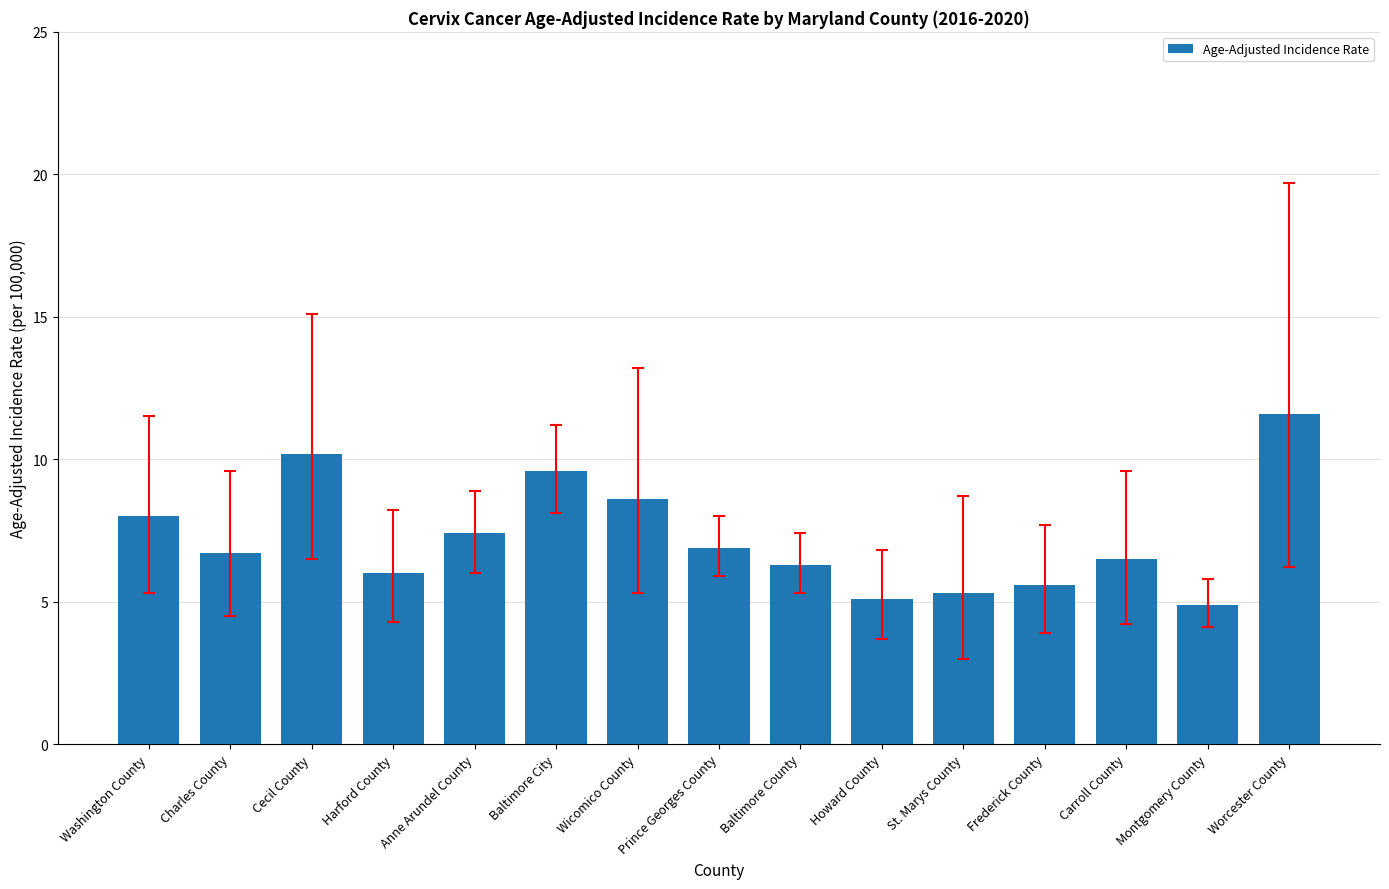

List the labels in order of value, largest first.

Worcester County, Cecil County, Baltimore City, Wicomico County, Washington County, Anne Arundel County, Prince Georges County, Charles County, Carroll County, Baltimore County, Harford County, Frederick County, St. Marys County, Howard County, Montgomery County